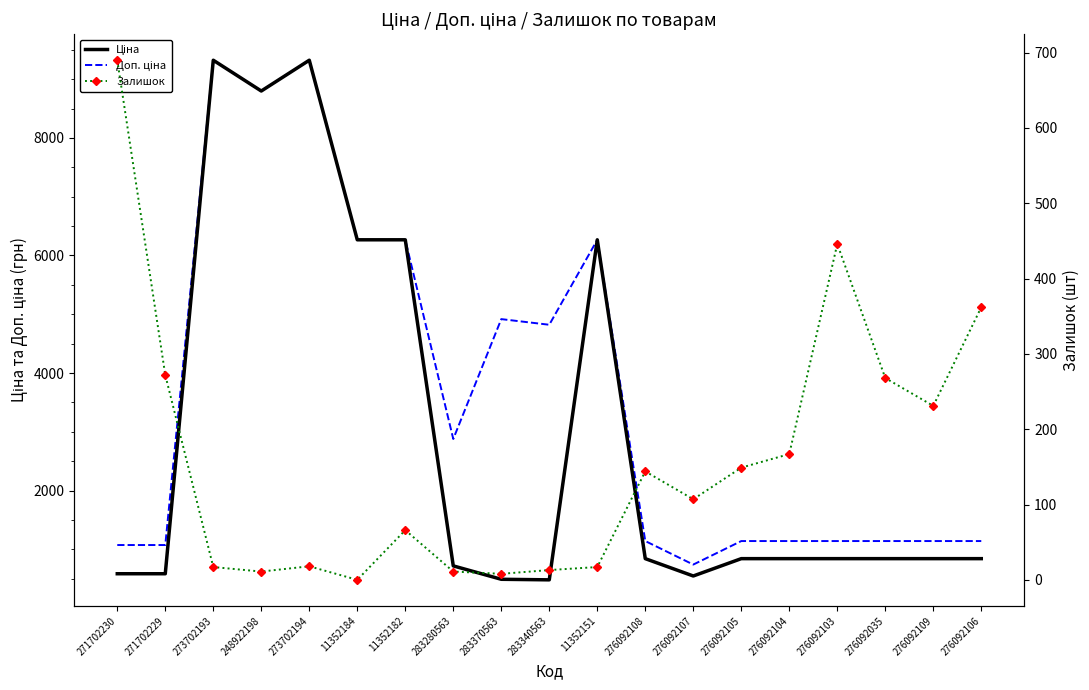

How many lines are shown in the chart?

3